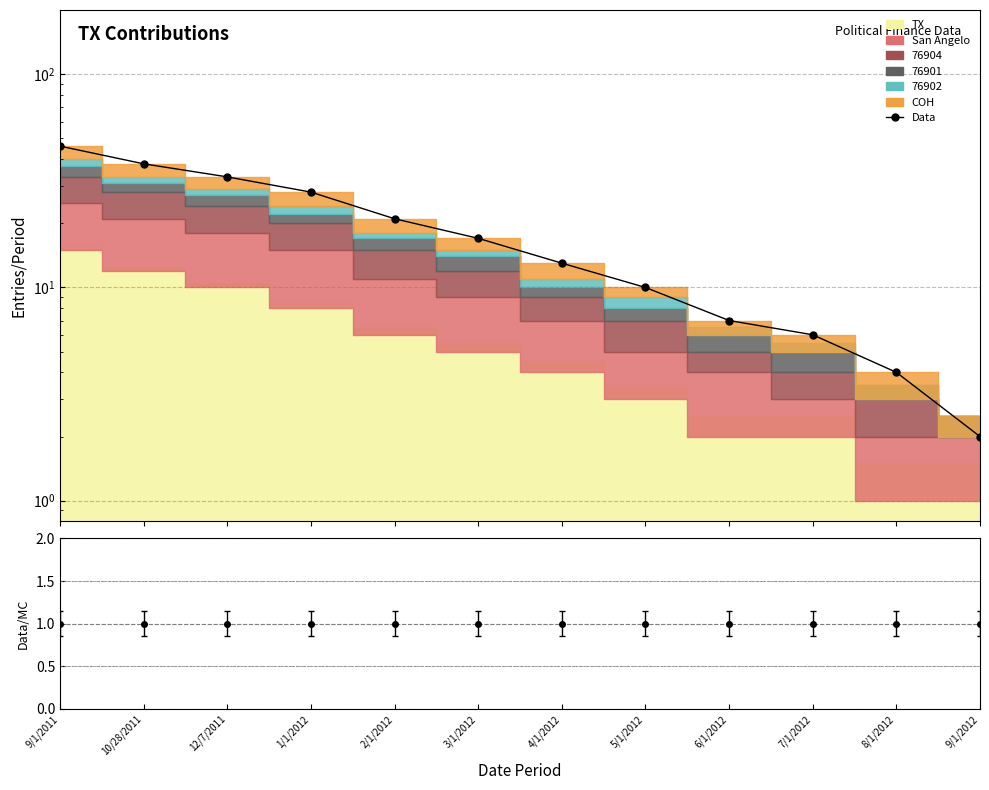

What is the minimum value shown in the chart?

2